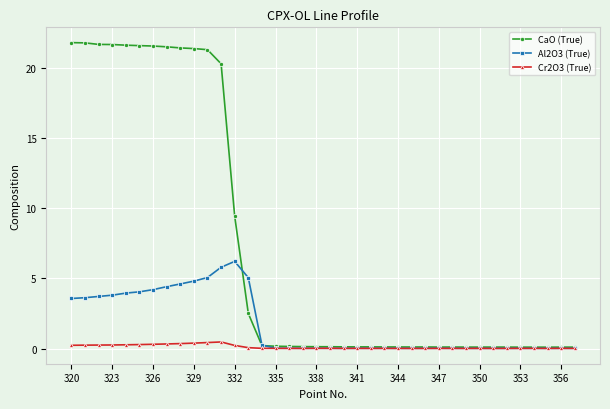

How many lines are shown in the chart?

3